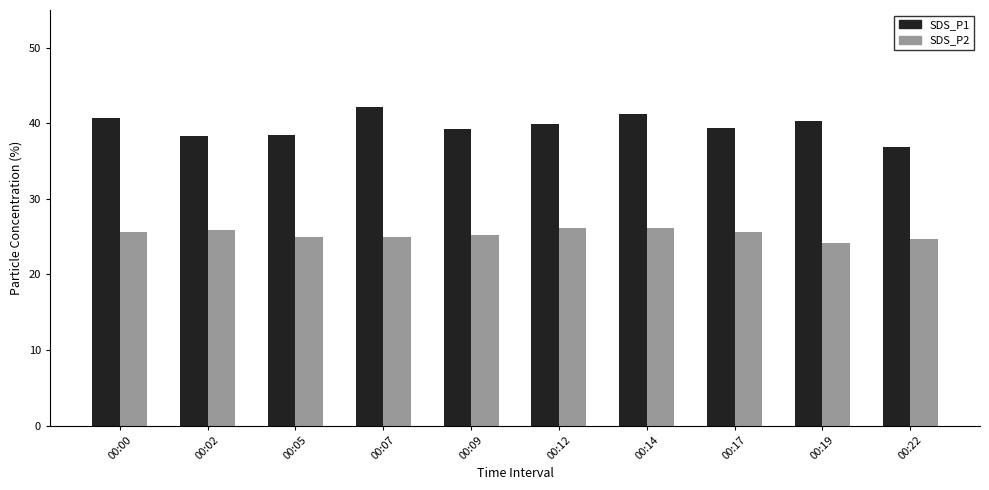

At which category does the chart reach its peak across all series?

00:07